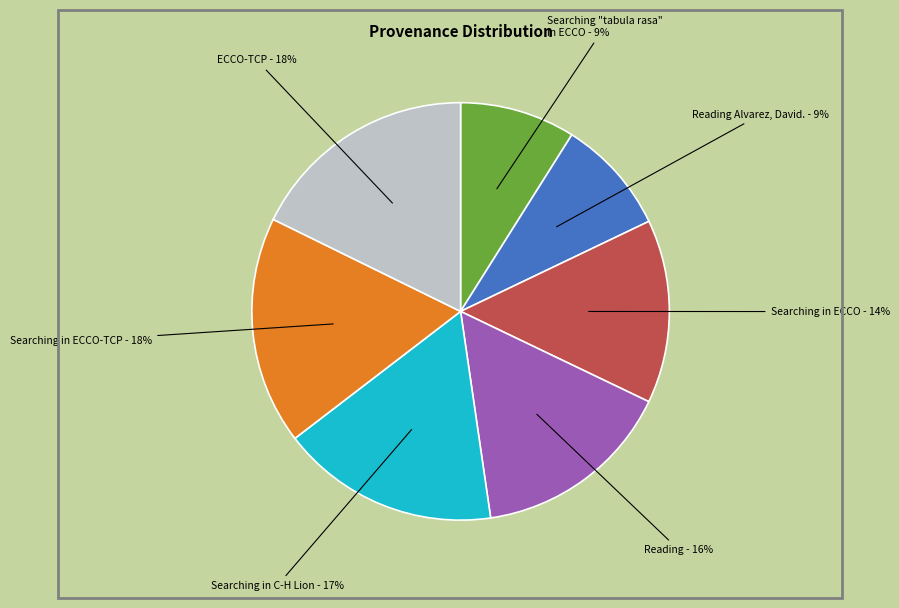

Which has a higher value, Searching in C-H Lion or Reading Alvarez, David.?

Searching in C-H Lion